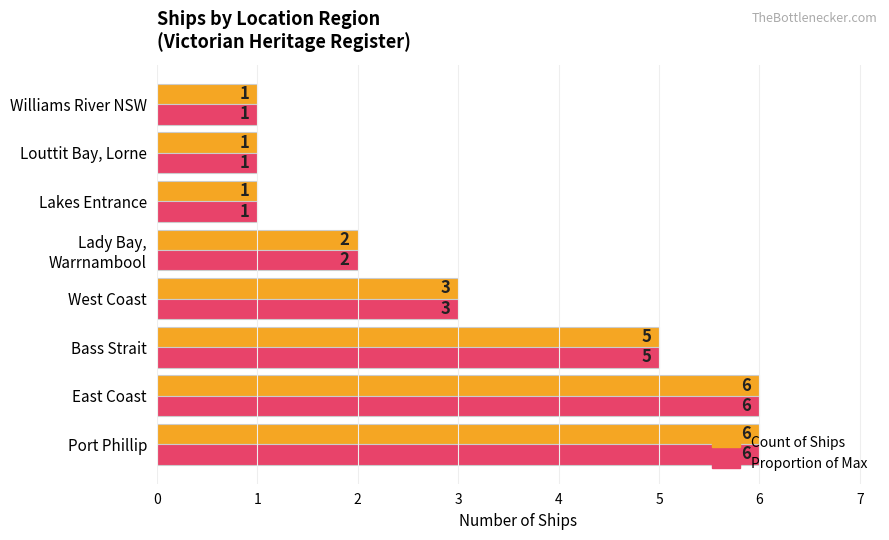

What is the difference between the Proportion of Max values at Louttit Bay, Lorne and Port Phillip?

5